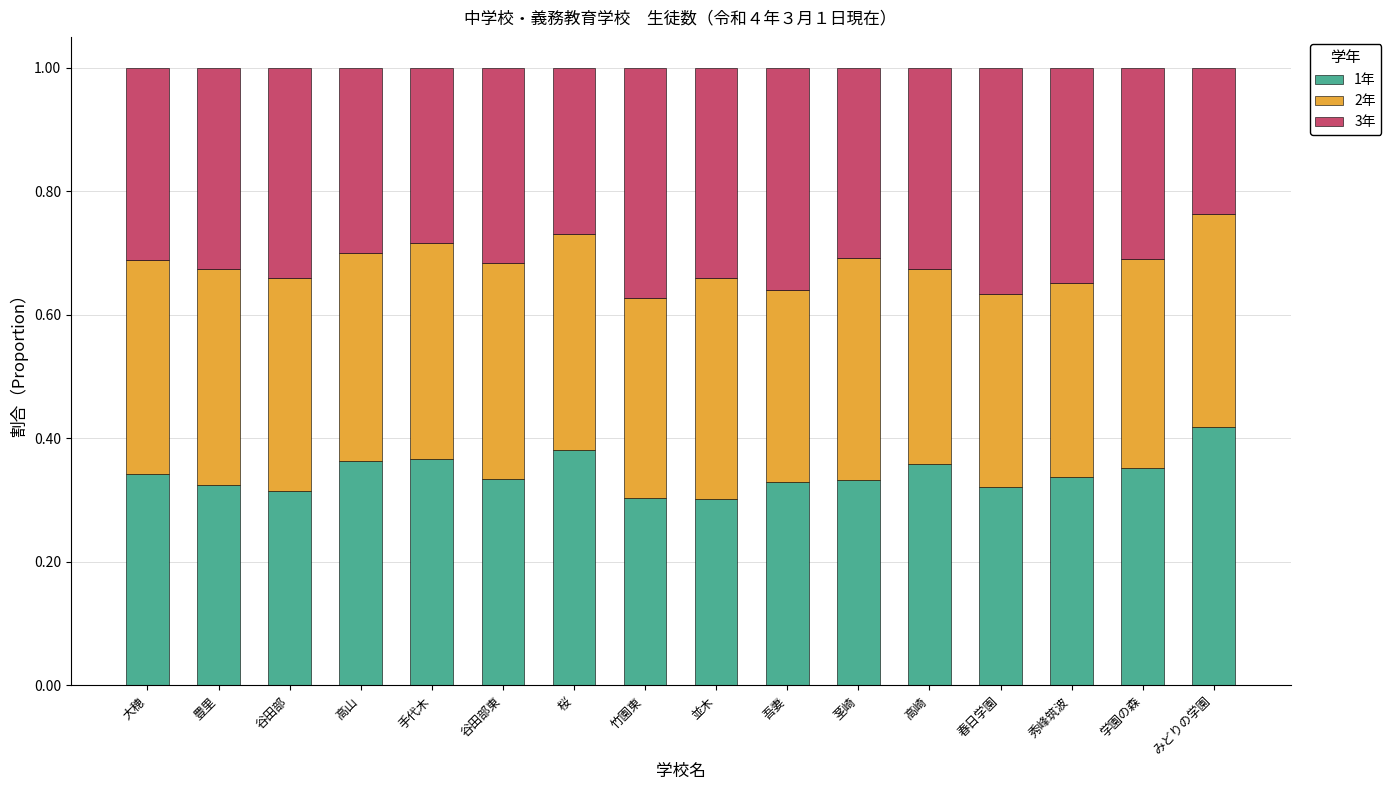

What is the total value across all series at 手代木?

1.0